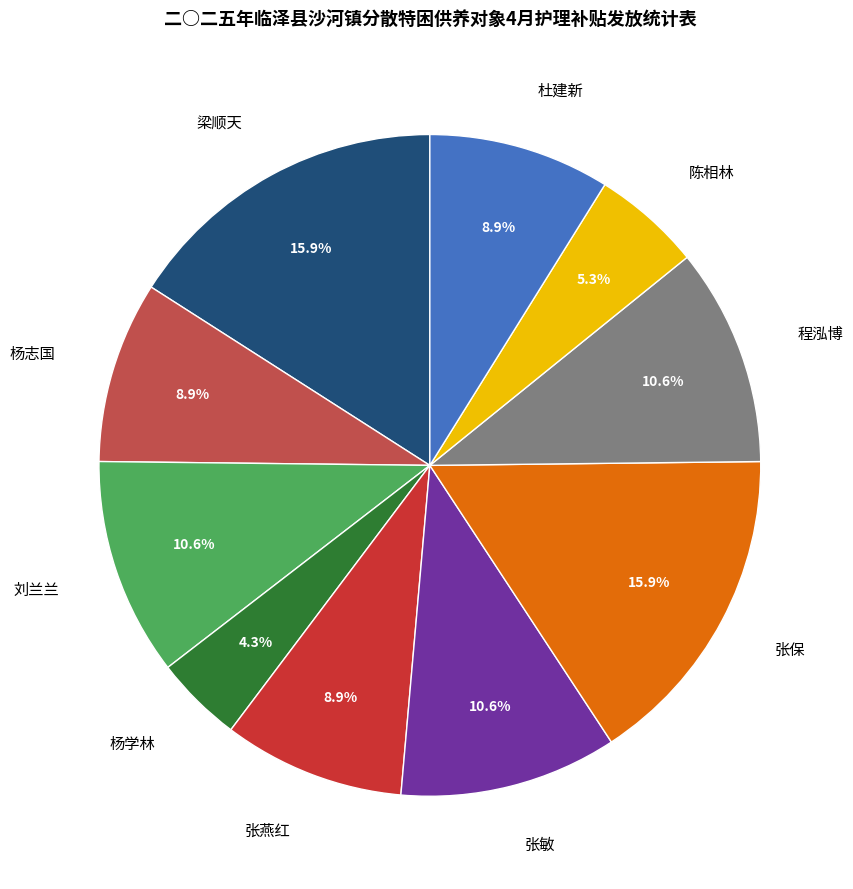

Do 杨学林 and 杨志国 together represent more than half of the pie?

No